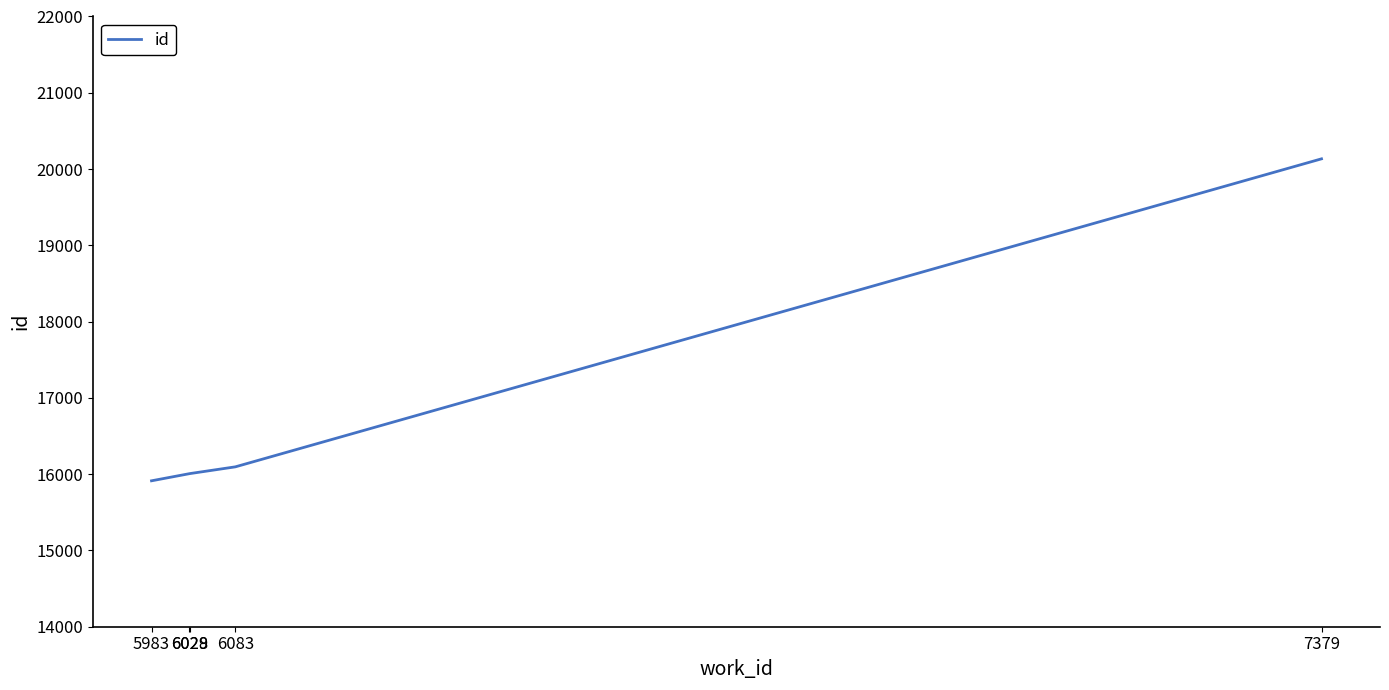

What is the sum of the values at 5983 and 6083?

32009